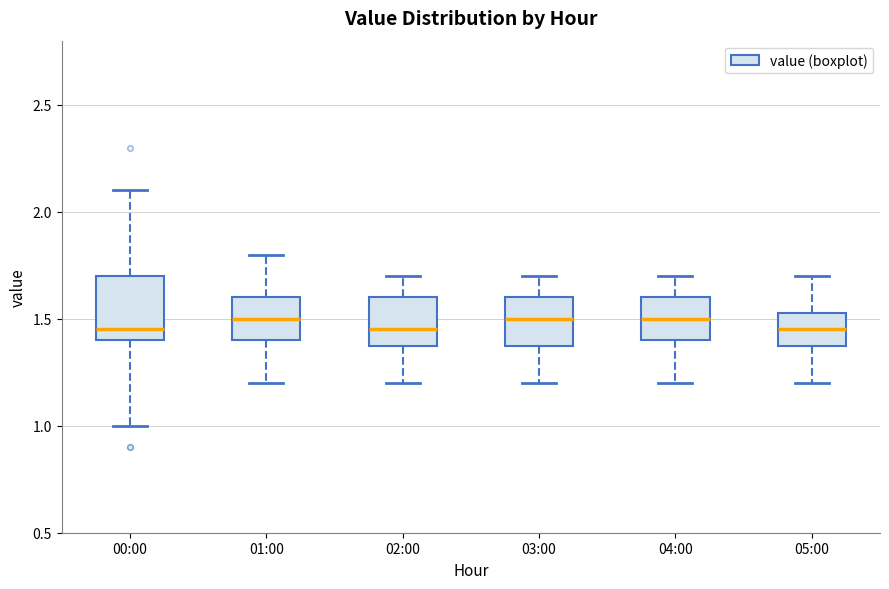

Which box is the tallest, from its lower edge to its upper edge?

00:00